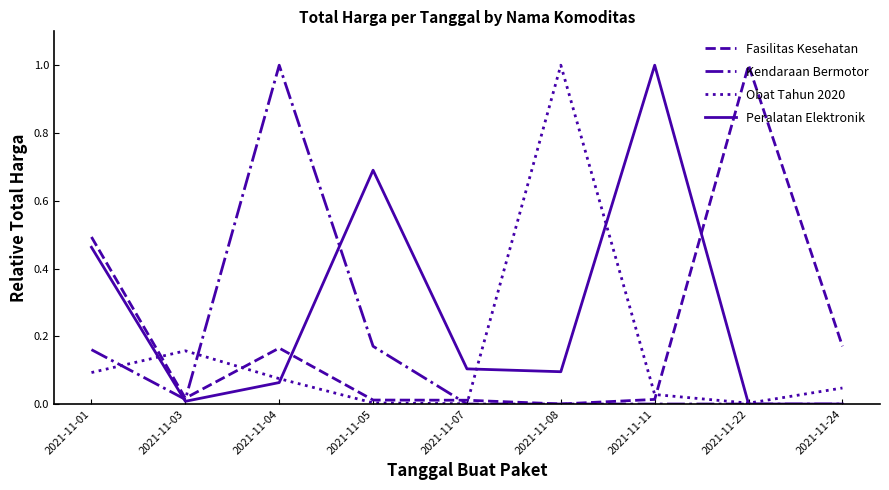

At which category is the sum across all series the highest?

2021-11-04